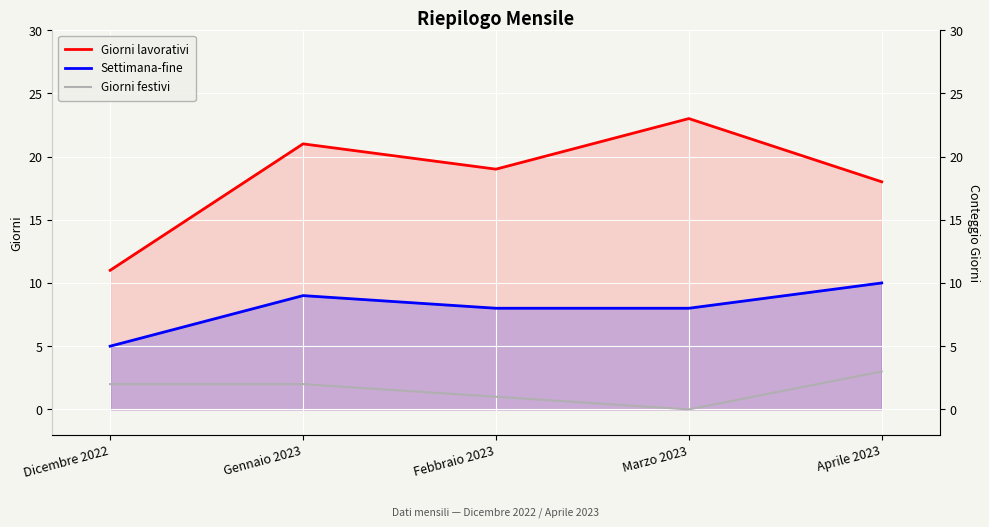

Which series has the largest range (max minus min)?

Giorni lavorativi